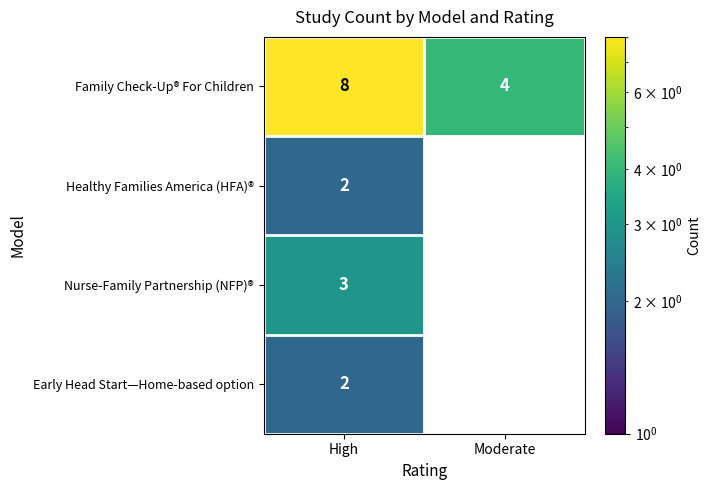

Which has a higher value, Moderate or High?

High